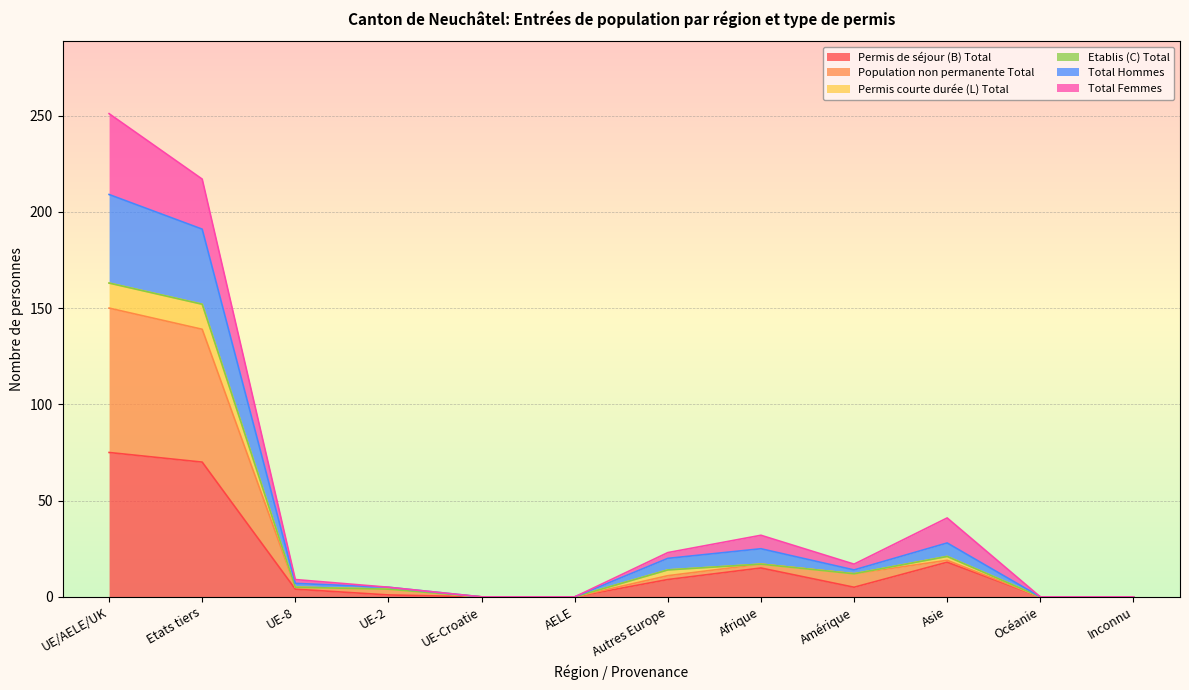

True or false: Permis courte durée (L) Total and Total Hommes cross at least once.

False